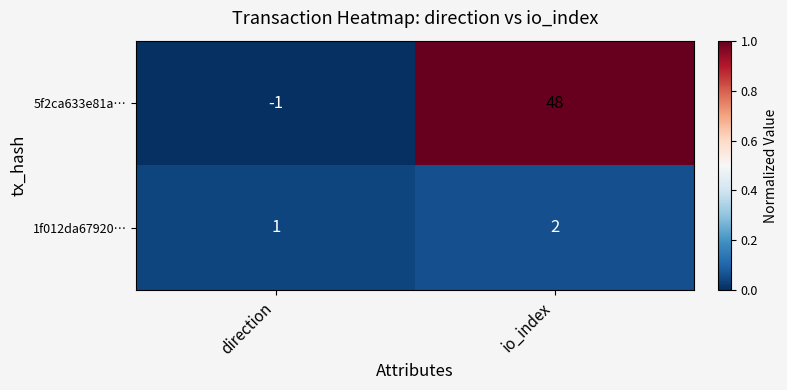

How many series are shown in this chart?

2